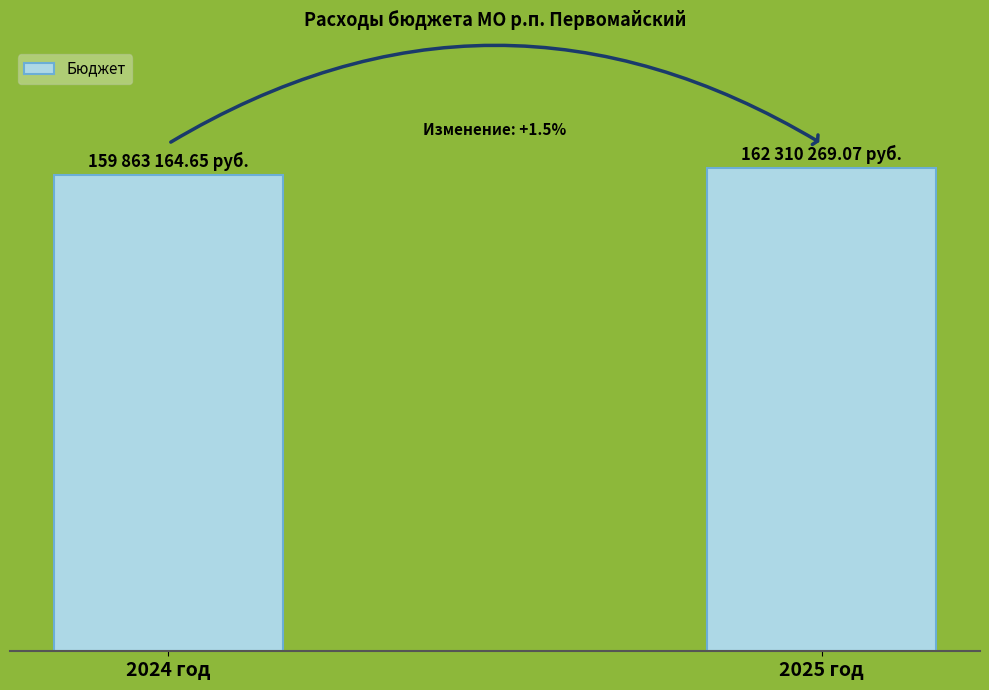

Rank the categories by value from lowest to highest.

2024 год, 2025 год